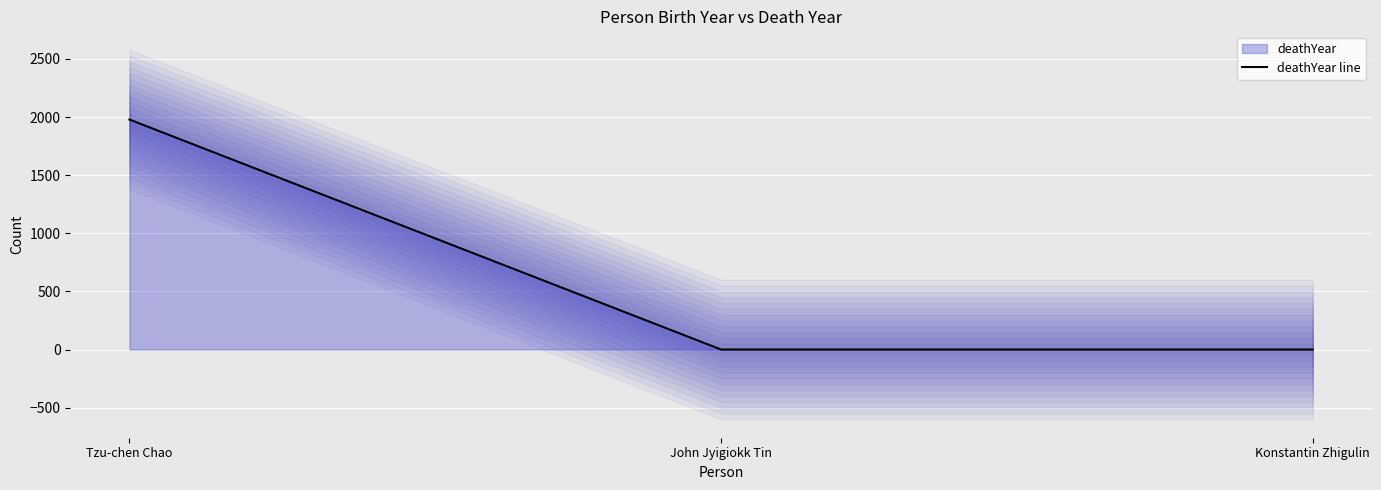

What is the average value?

660